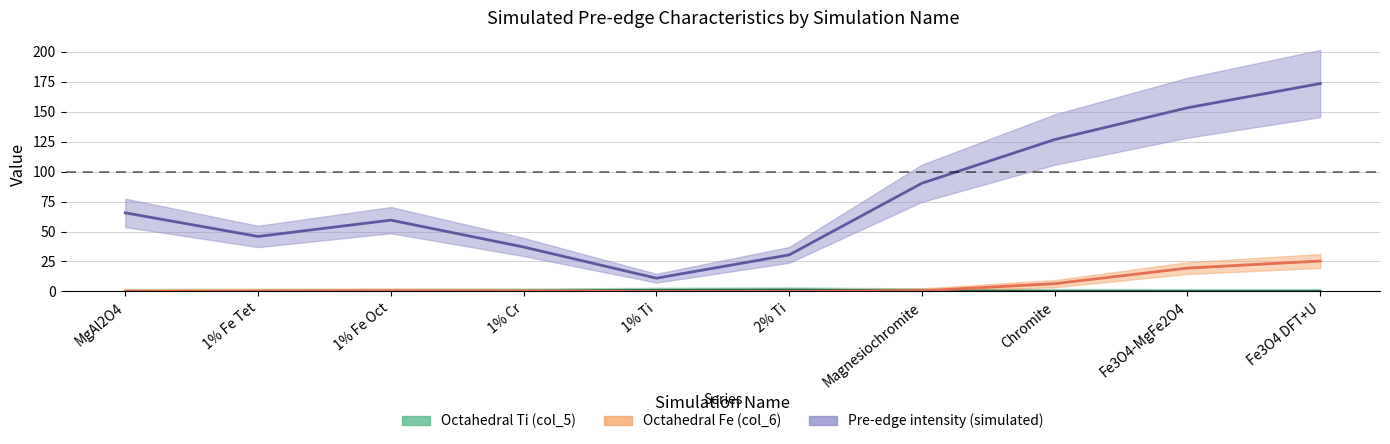

What is the label of the 10th point from the right?

MgAl2O4